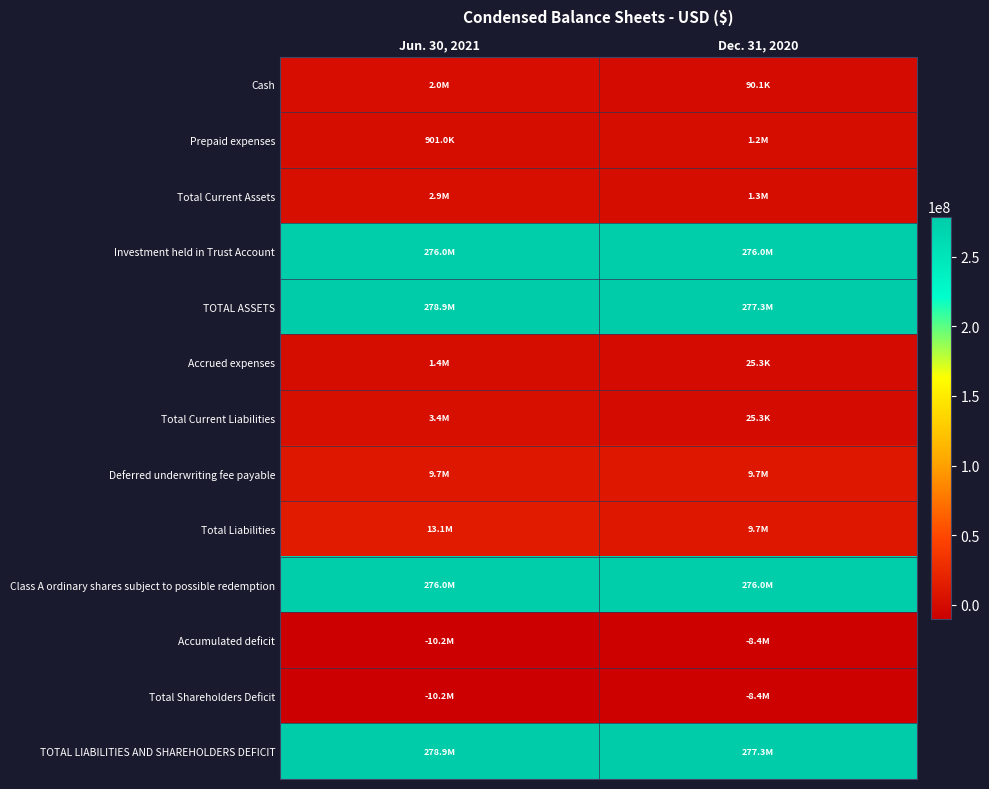

What is the difference between the highest and lowest values at Jun. 30, 2021?

289054973